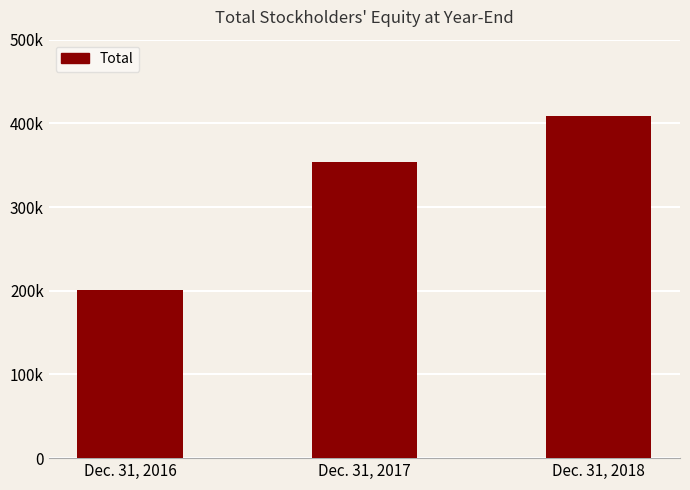

Which label corresponds to the largest value in the chart?

Dec. 31, 2018